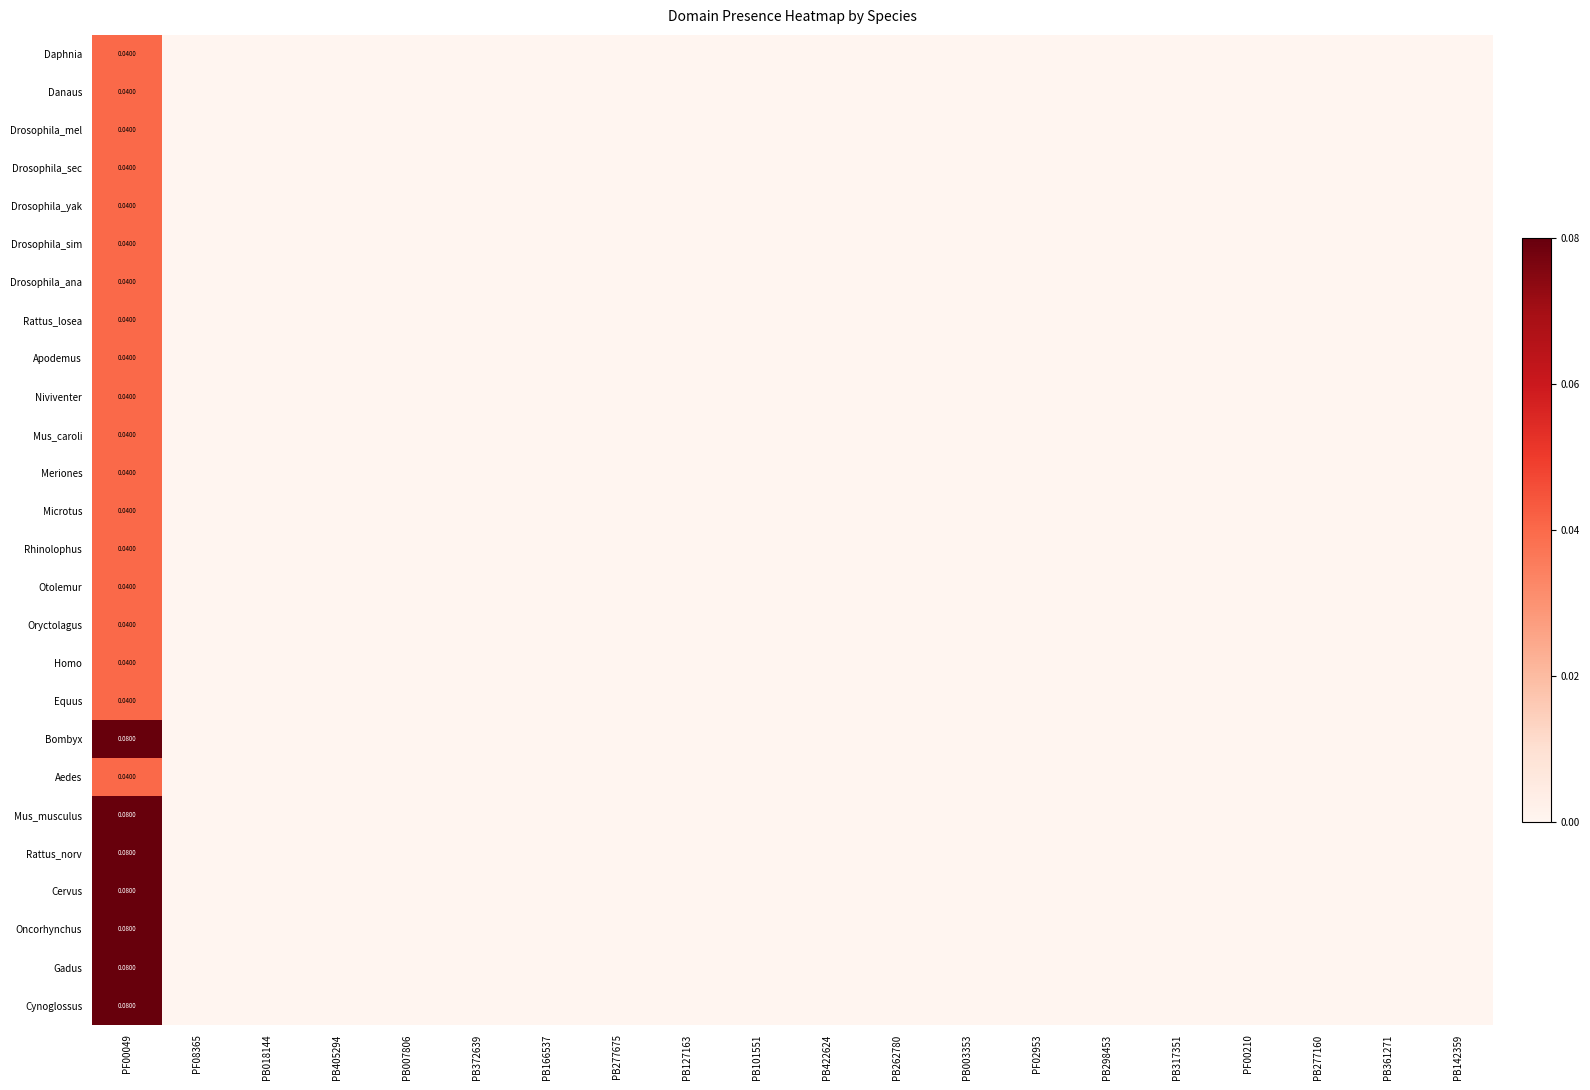

Which category has the lowest value in the Drosophila_yak series?

PF08365